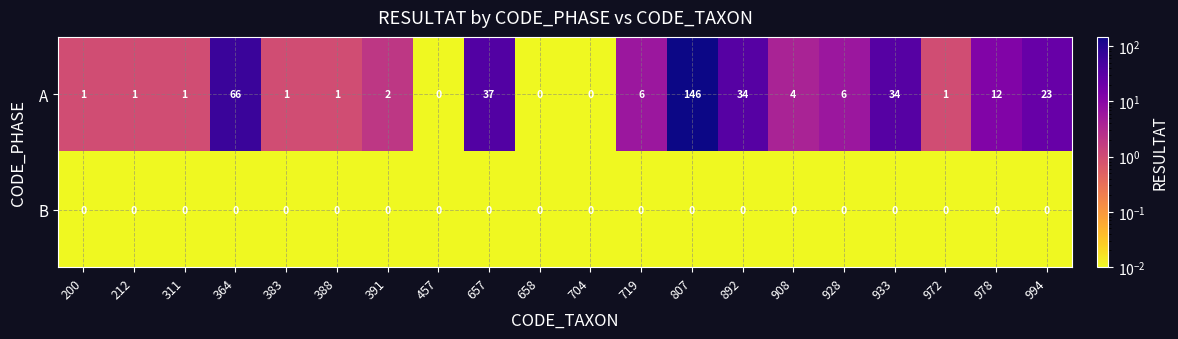

Is it true that A equals 1 at 972?

True